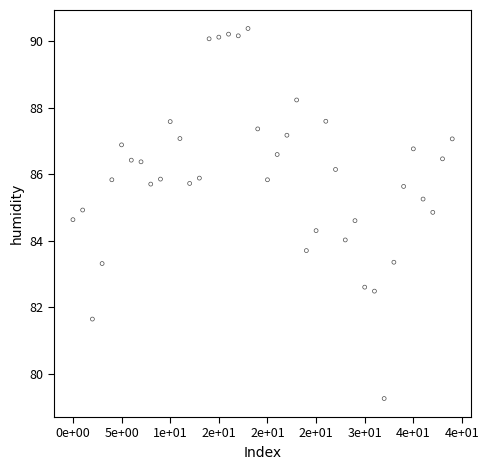

What is the range of Y values (max minus min)?

11.1